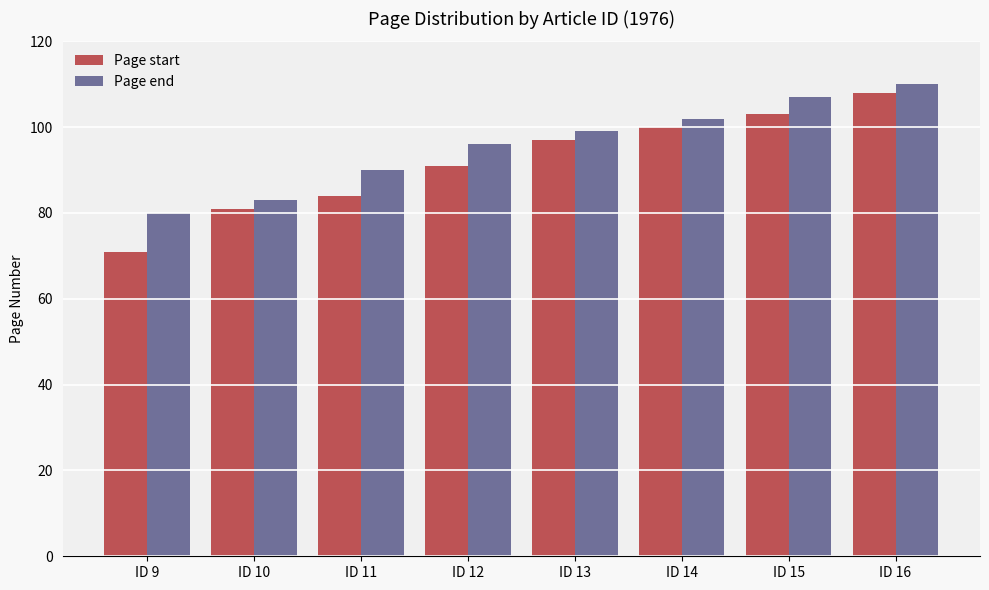

What is the difference between the maximum and minimum values in the Page start series?

37